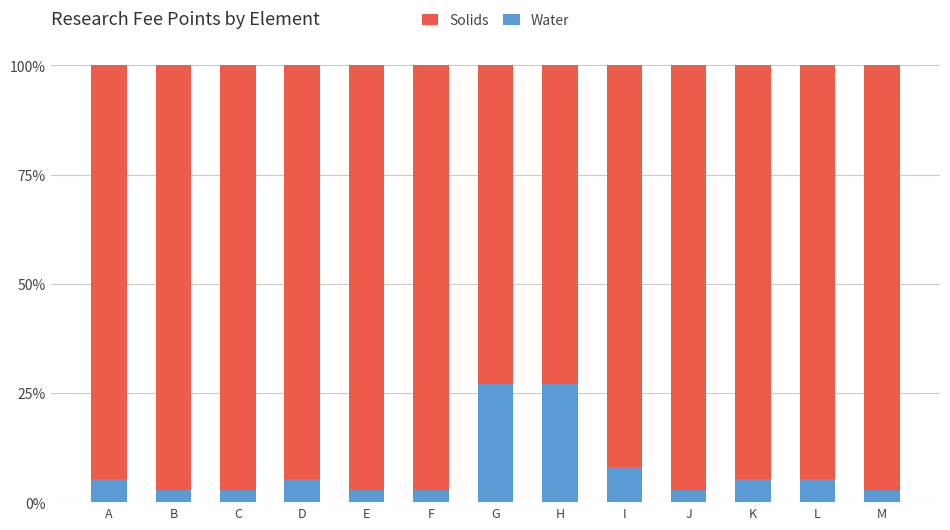

What is the difference between the maximum and minimum values in the Water series?

24.3